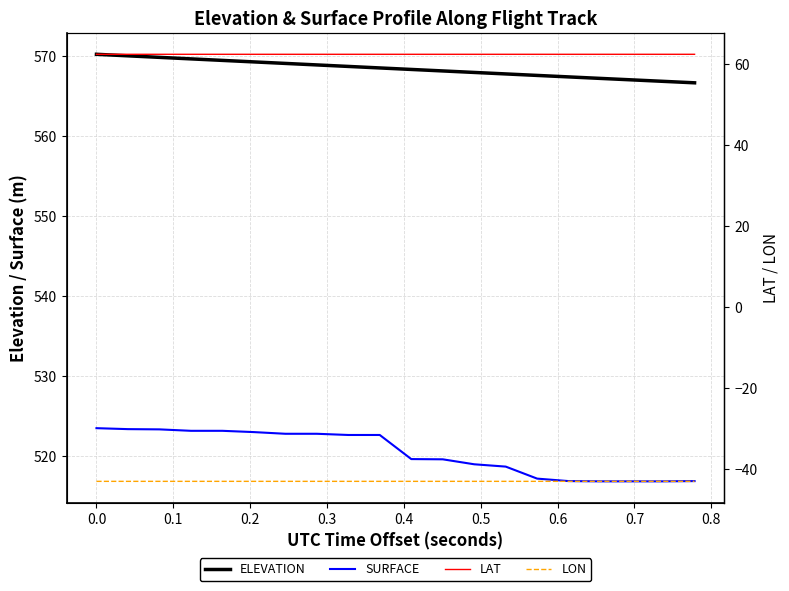

True or false: LON has more than 0 interior local peaks.

False